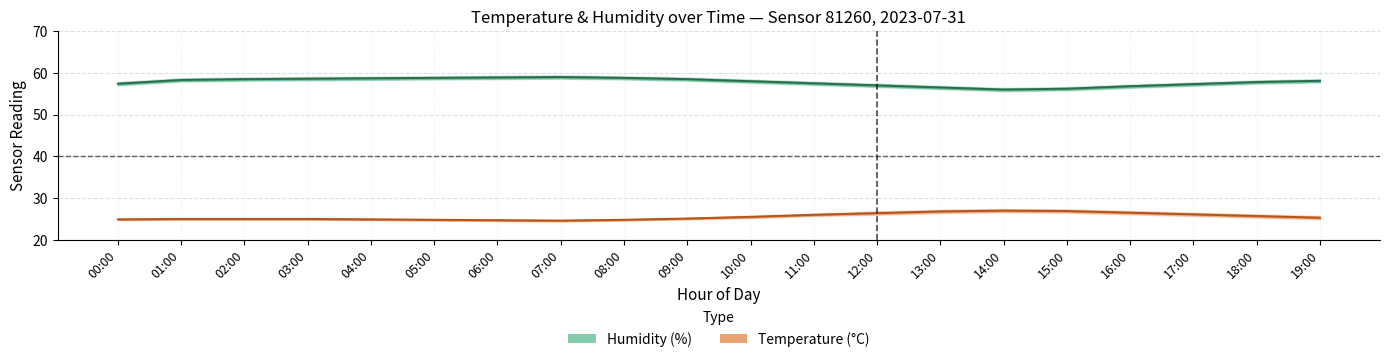

At which category is the sum across all series the highest?

03:00